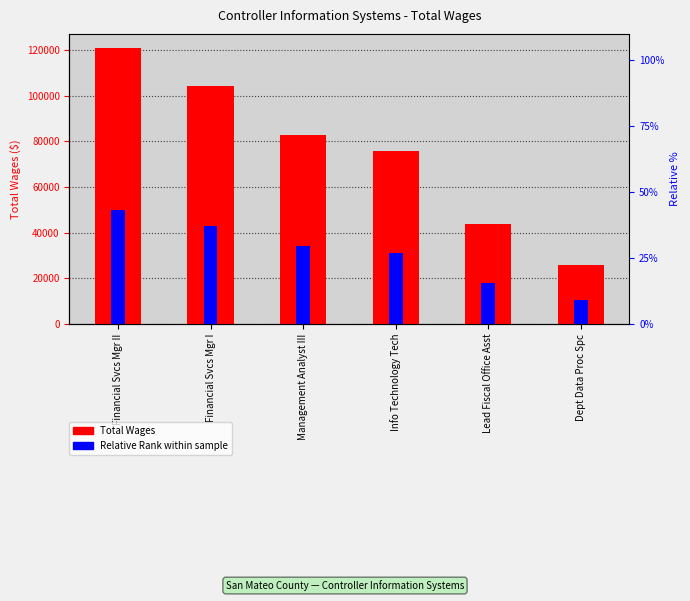

What is the value of the Relative Rank bar at the 4th from the left?

31277.7